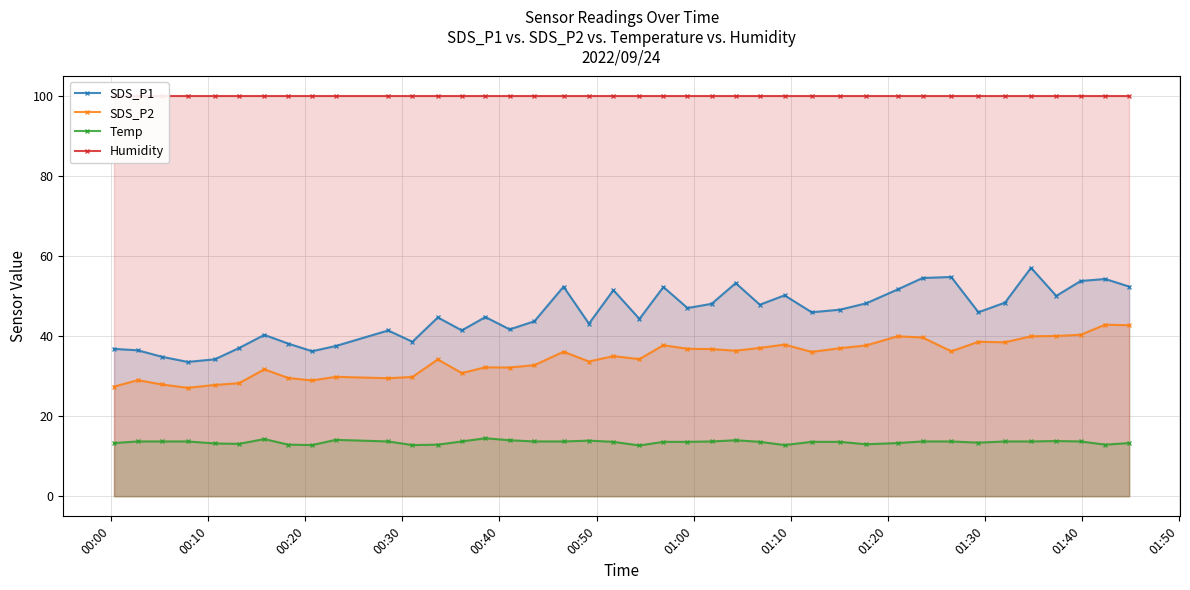

What is the value of the SDS_P1 point at the 1st from the left?

36.8